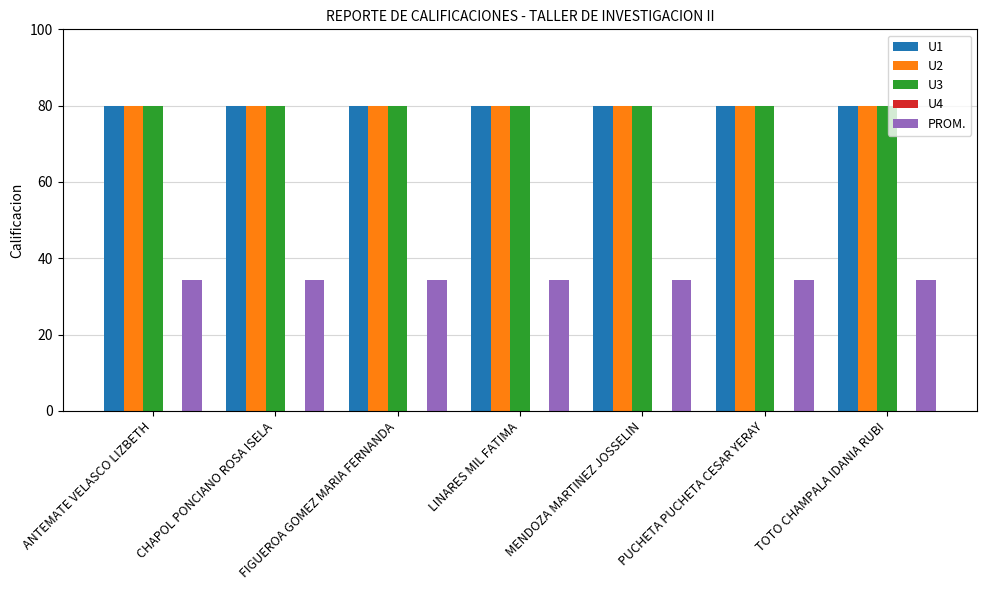

Are the bars grouped side by side (vs. stacked)?

Yes